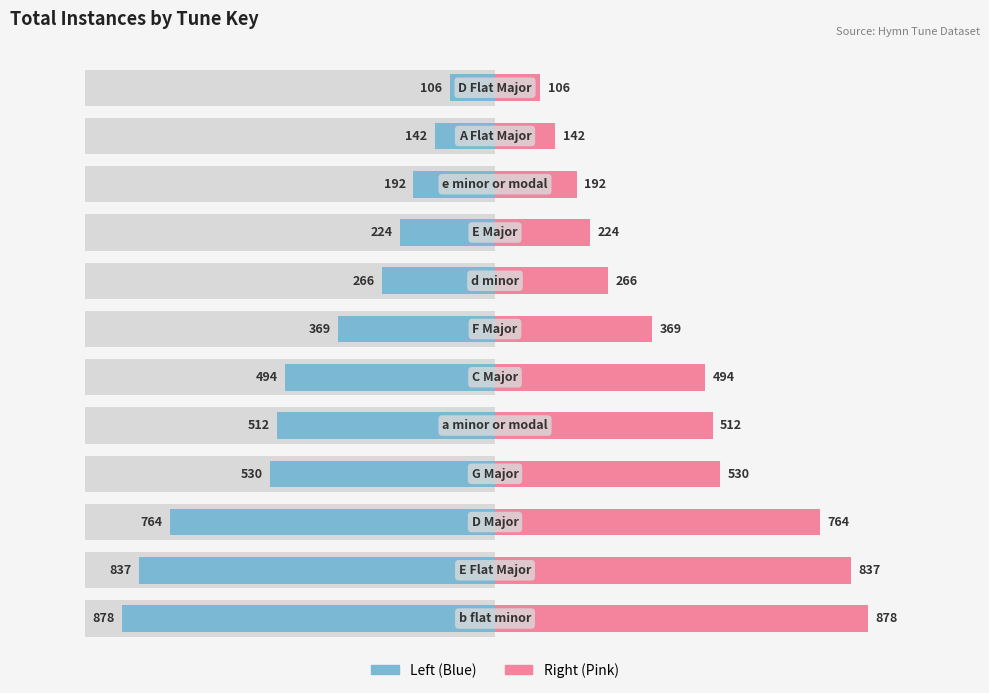

What is the sum of the Pink Series values at 6 and 0?

1247